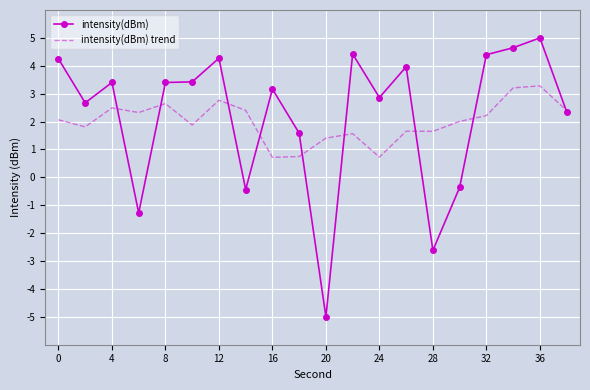

Rank the series by their maximum value, from lowest to highest.

intensity(dBm) trend, intensity(dBm)